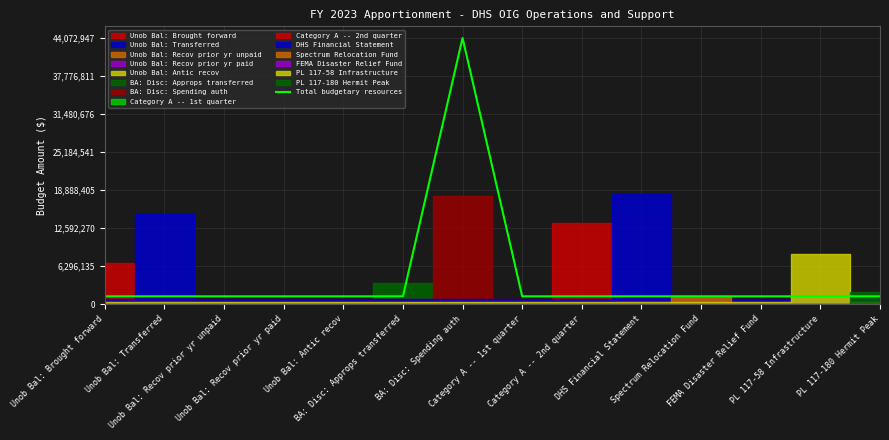

Is this an area chart (filled region under the line)?

No